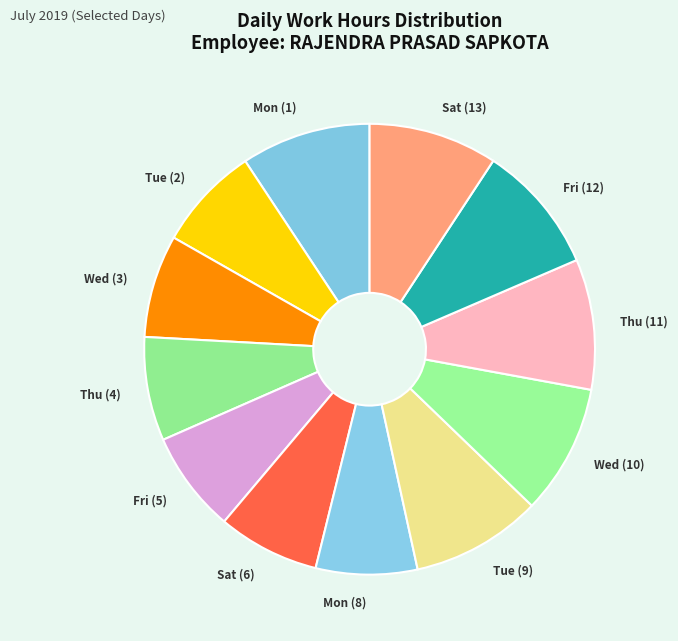

How many segments does this pie chart have?

12